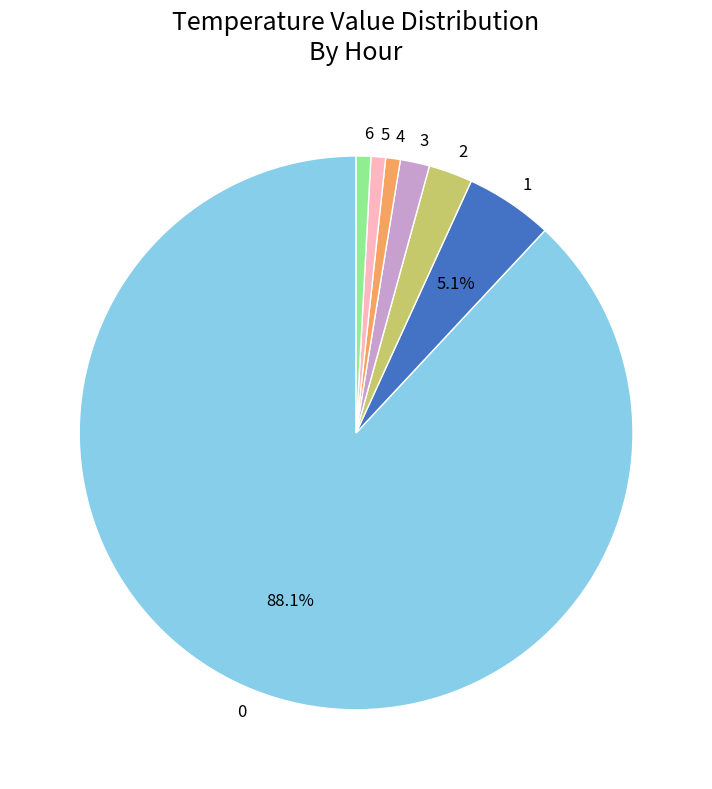

Does any single category account for the majority?

Yes